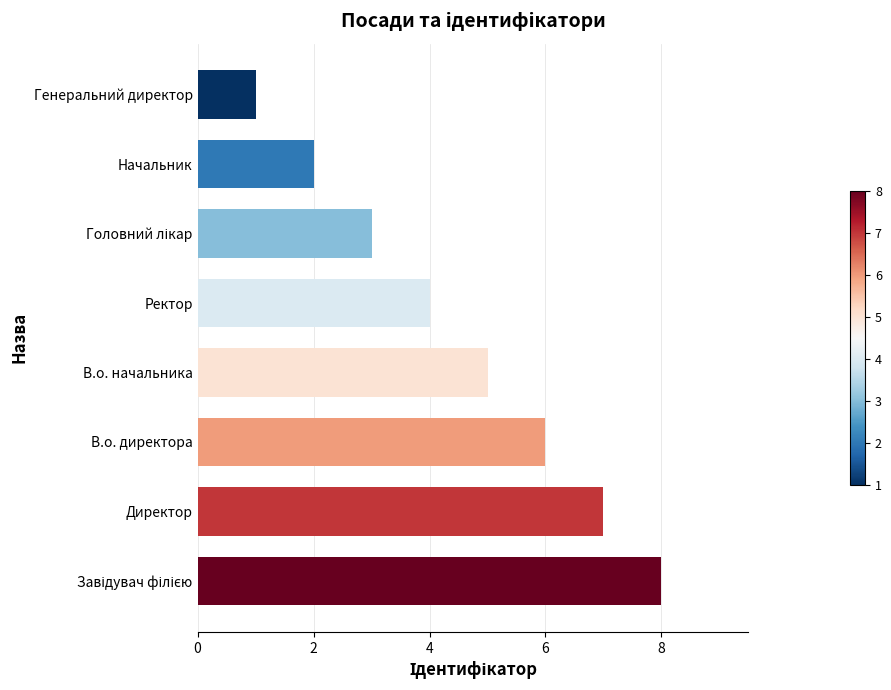

How many values are below 5?

4